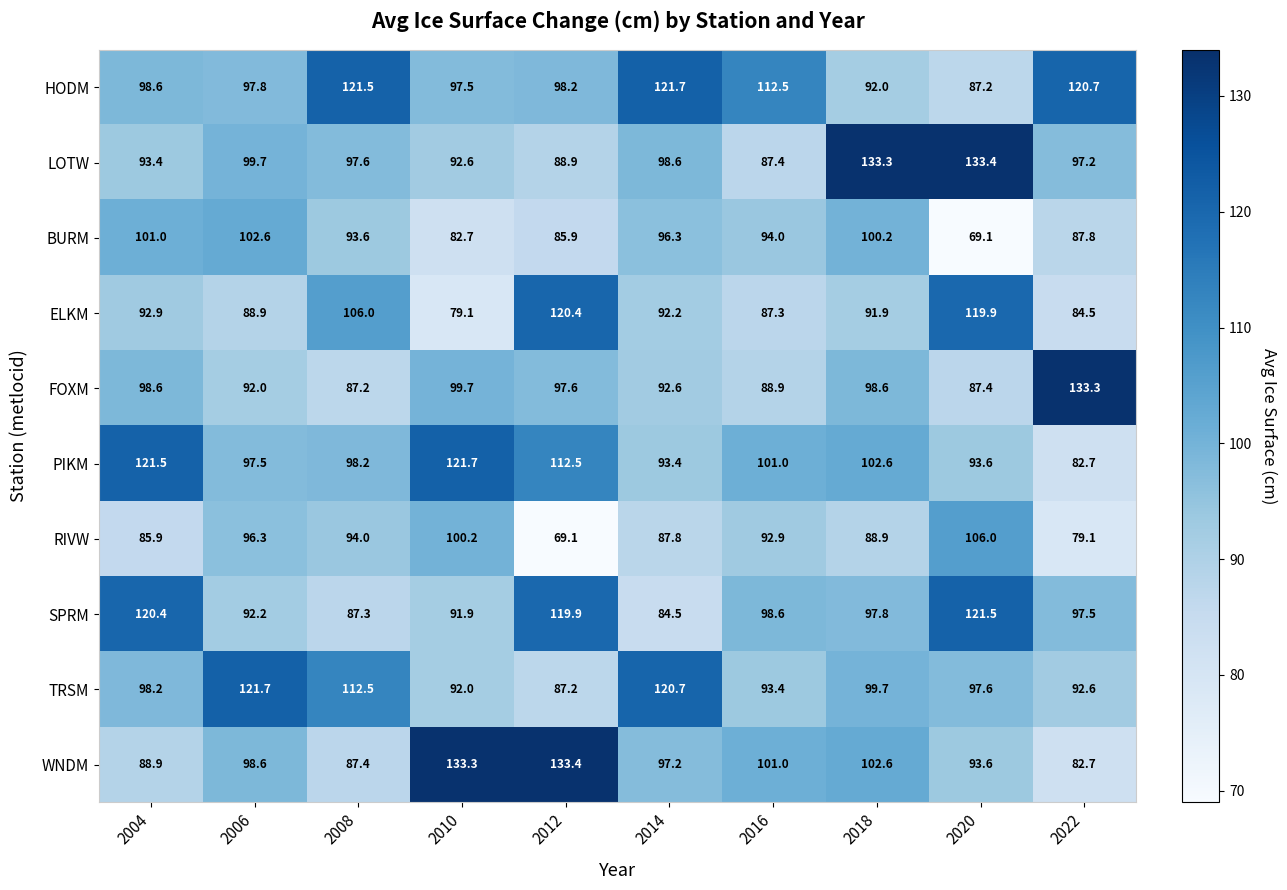

Between 2006 and 2012, which series saw the biggest shift?

WNDM